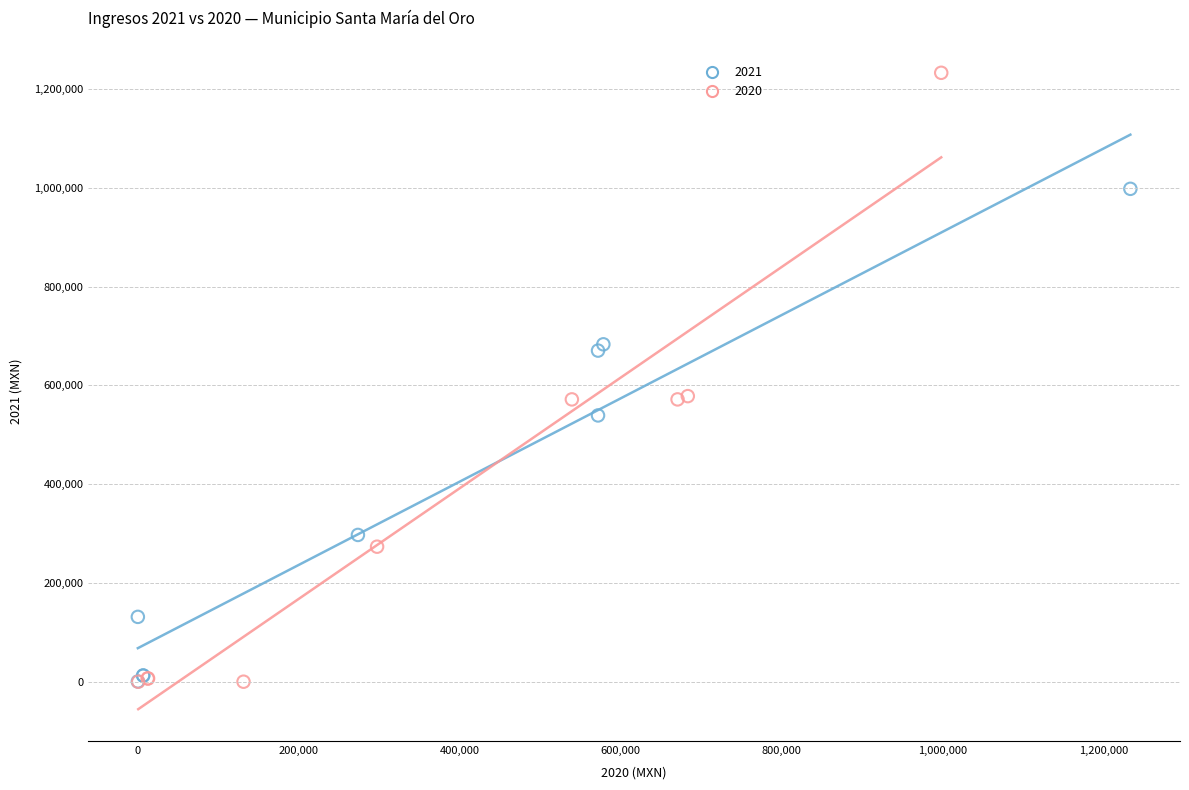

Which series contains the highest Y value?

2020